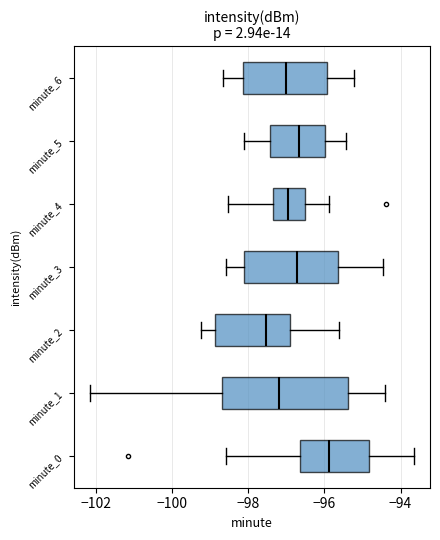

Comparing the boxes themselves (not the whiskers), which one is the widest?

minute_1